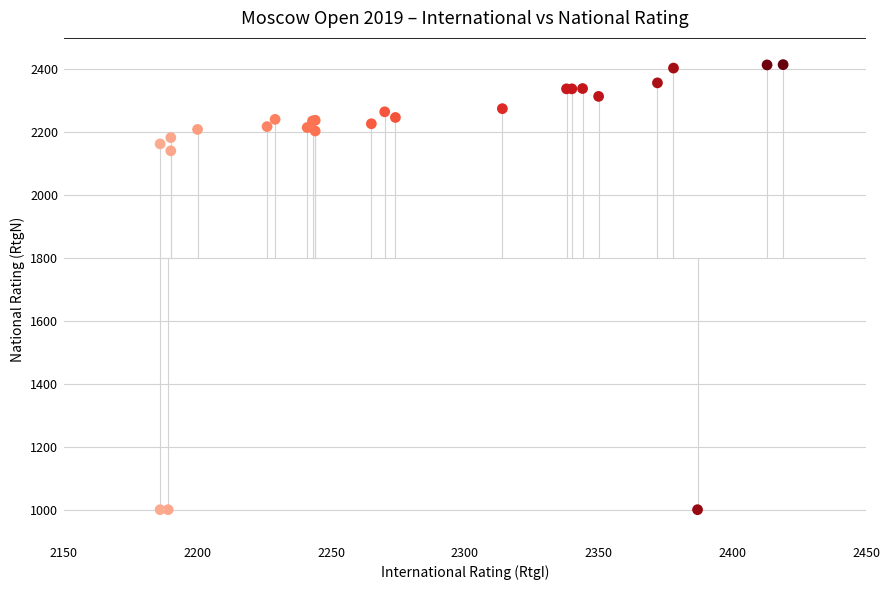

What Y value in the scatter plot is closest to 1707?

2141